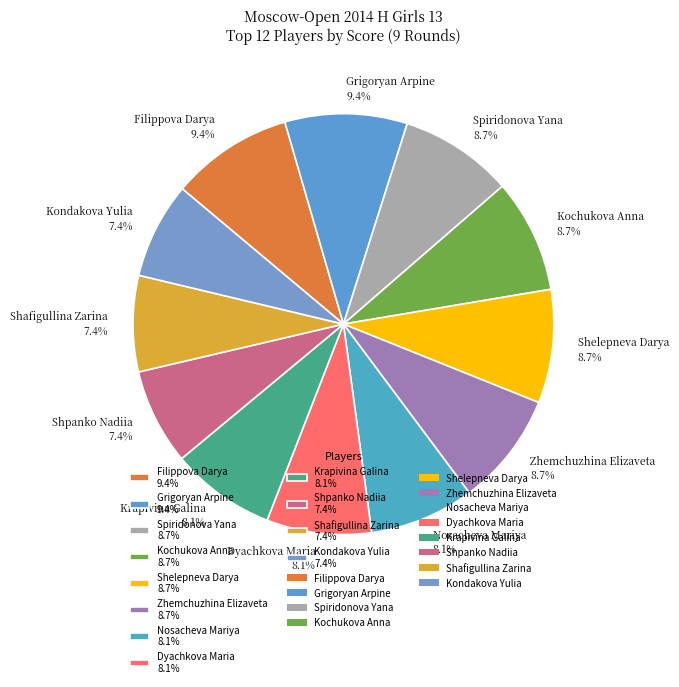

What percentage is the Kondakova Yulia slice, to the nearest percent?

7%